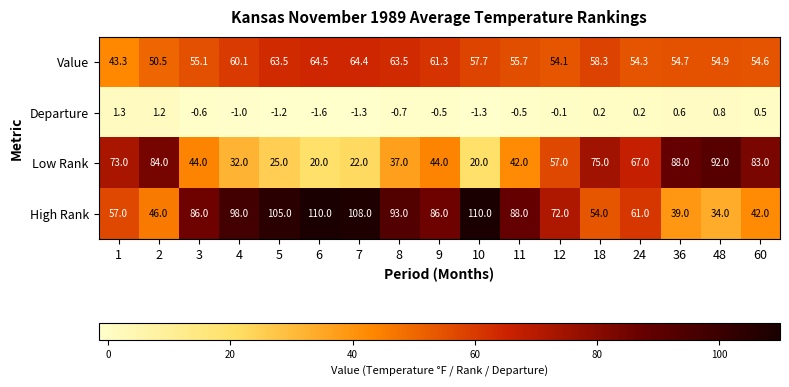

At which label does Value first exceed 55?

3